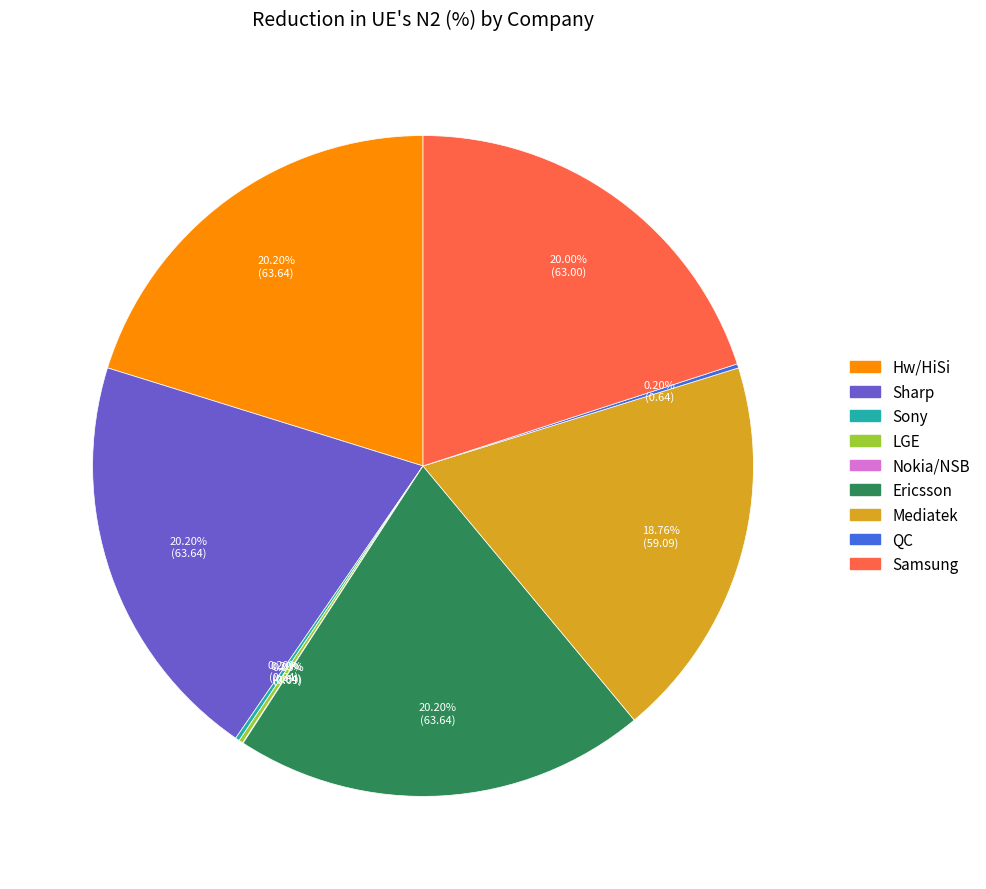

Is there any slice that represents more than half of the pie?

No